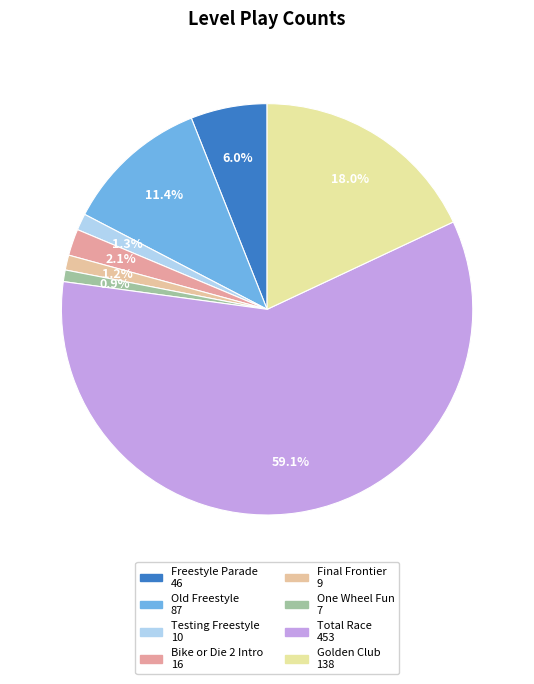

How many slices are in this pie chart?

8